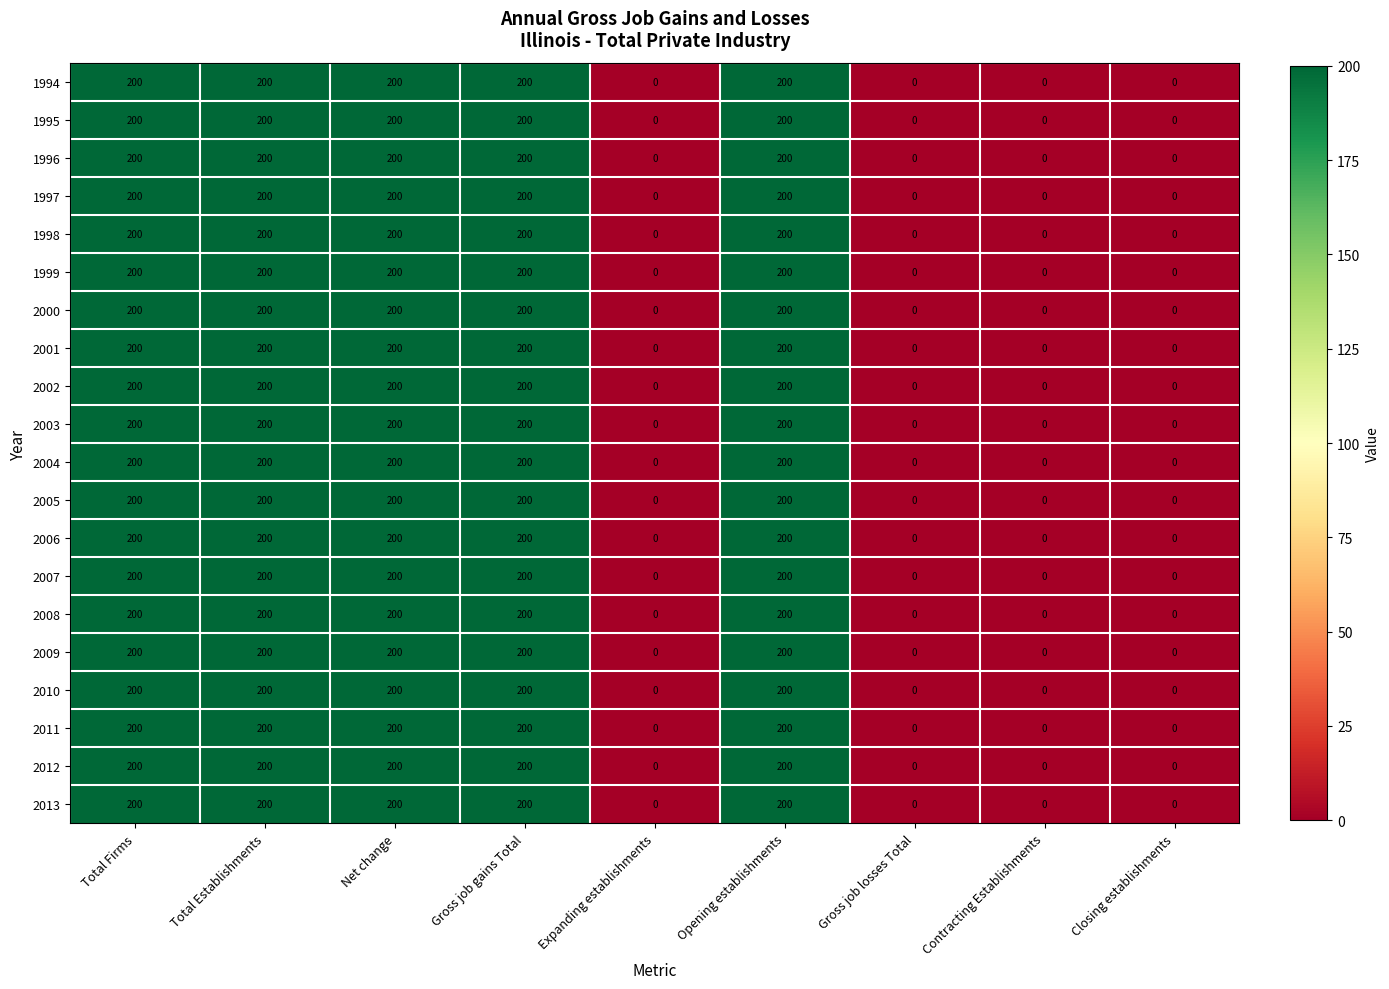

What is the difference between the maximum and minimum values in the 1994 series?

200